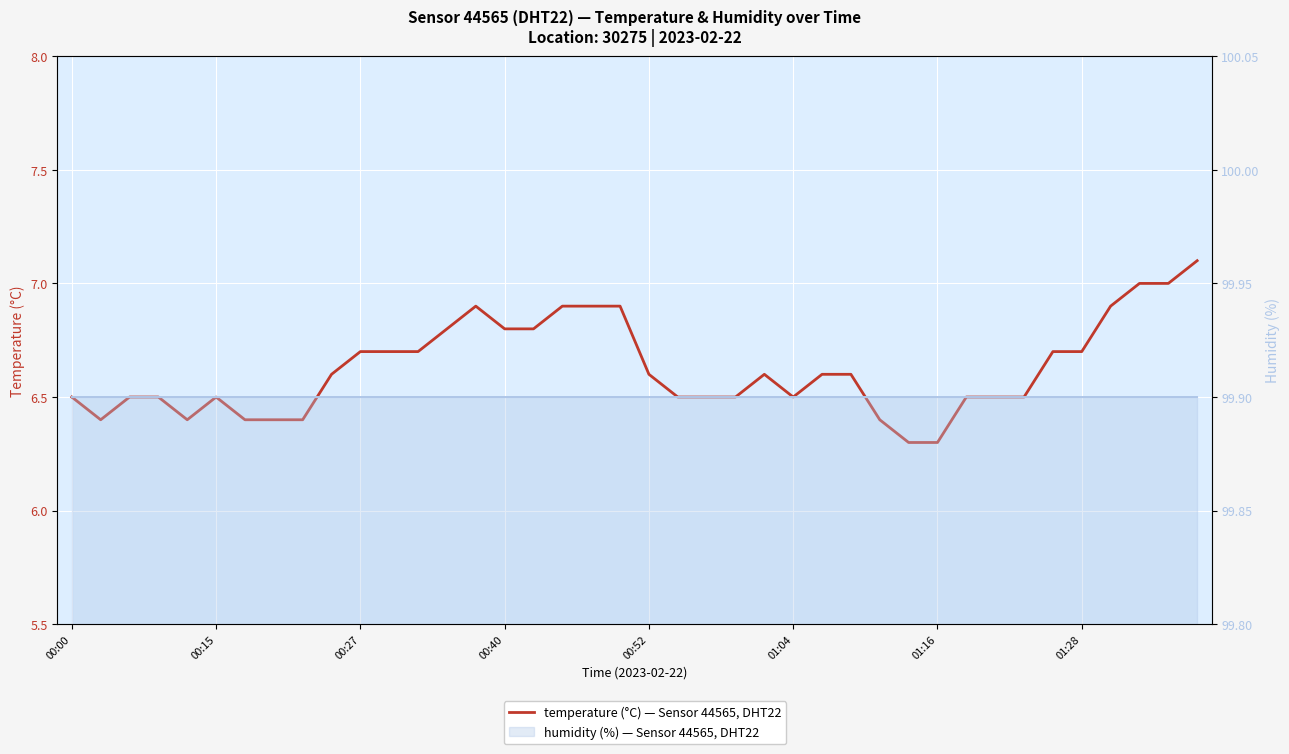

True or false: humidity (line) and temperature cross at least once.

False